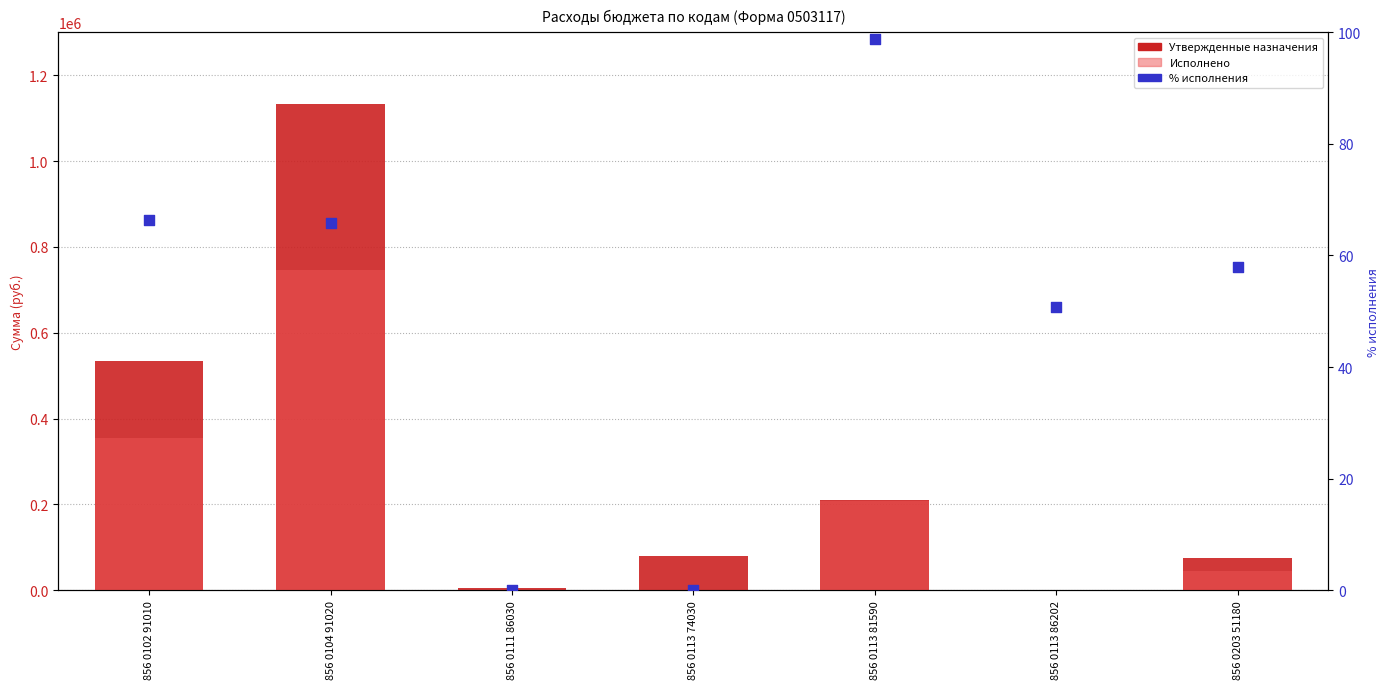

Which series has the largest total across all categories?

Утвержденные бюджетные назначения